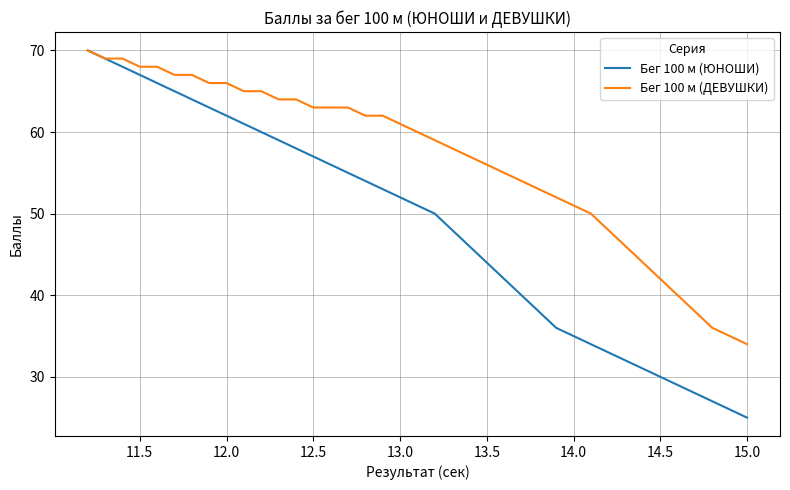

What is the greatest value displayed?

70